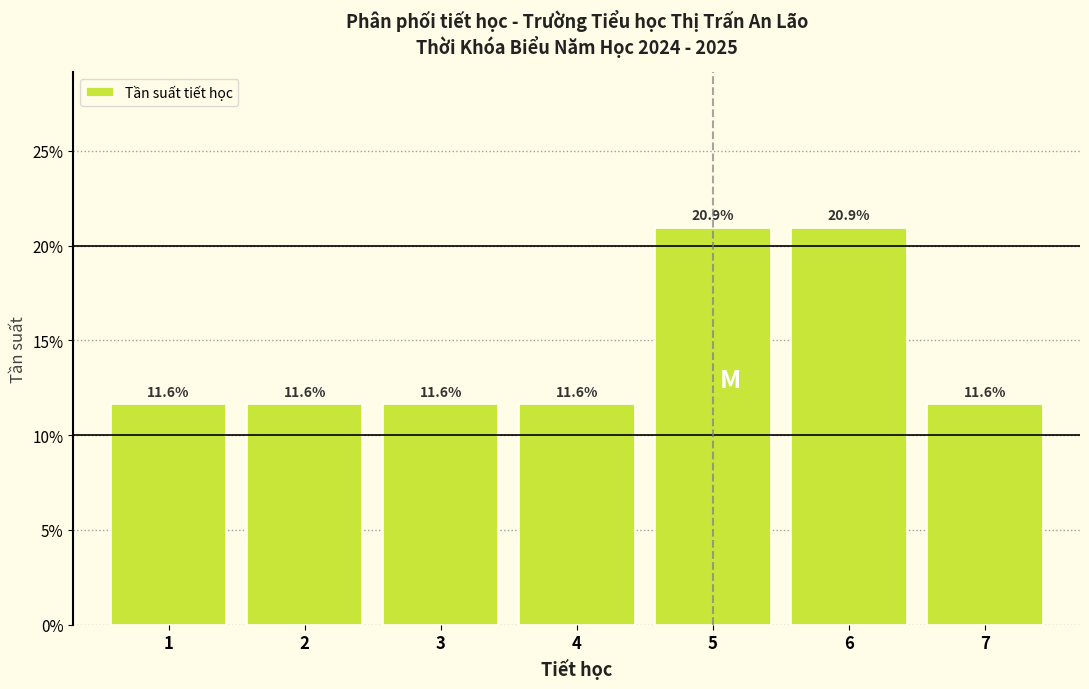

Reading left to right, list every bar in this chart as the range it spans on the x-axis followed by its height.

0.5 to 1.5: 11.6
1.5 to 2.5: 11.6
2.5 to 3.5: 11.6
3.5 to 4.5: 11.6
4.5 to 5.5: 20.9
5.5 to 6.5: 20.9
6.5 to 7.5: 11.6